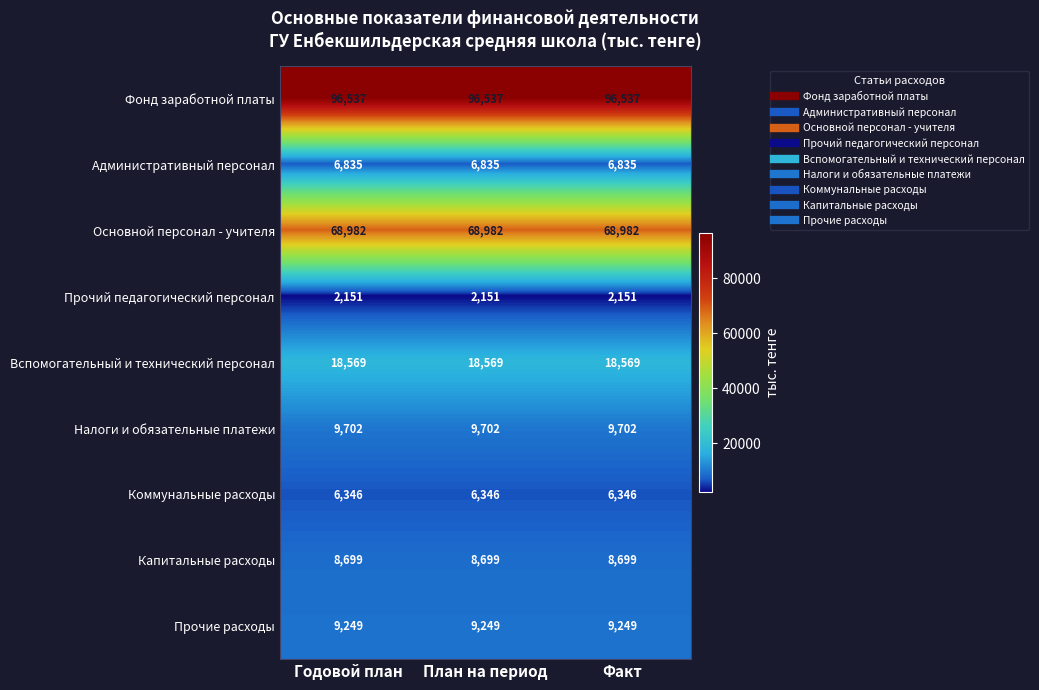

Is the value of Капитальные расходы at Годовой план greater than the value of Прочие расходы at Годовой план?

No